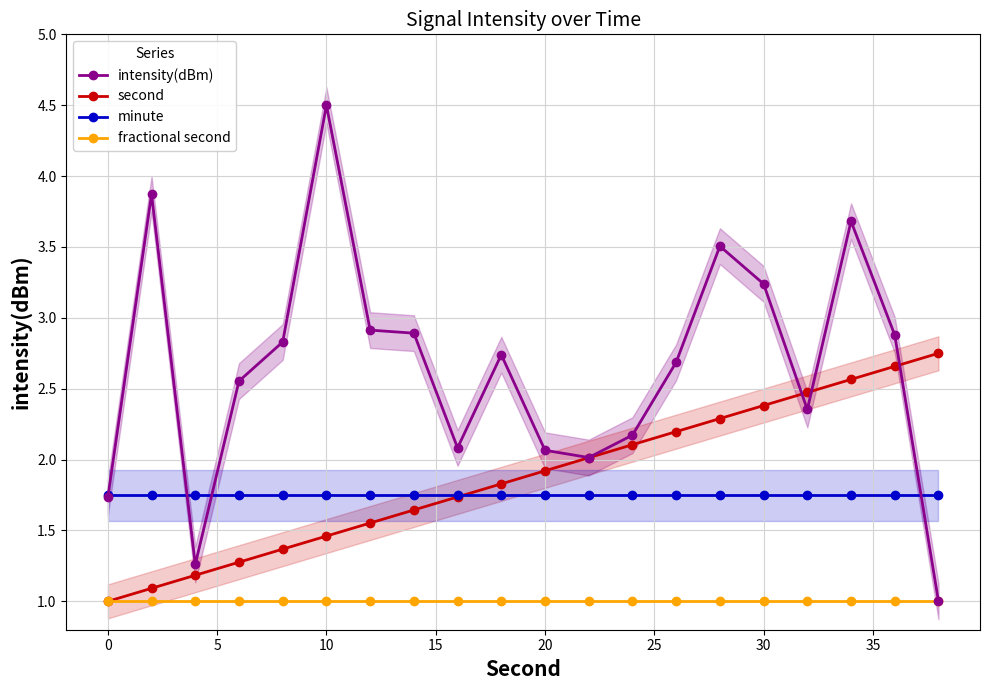

Is it true that minute equals 2.7 at 30?

False